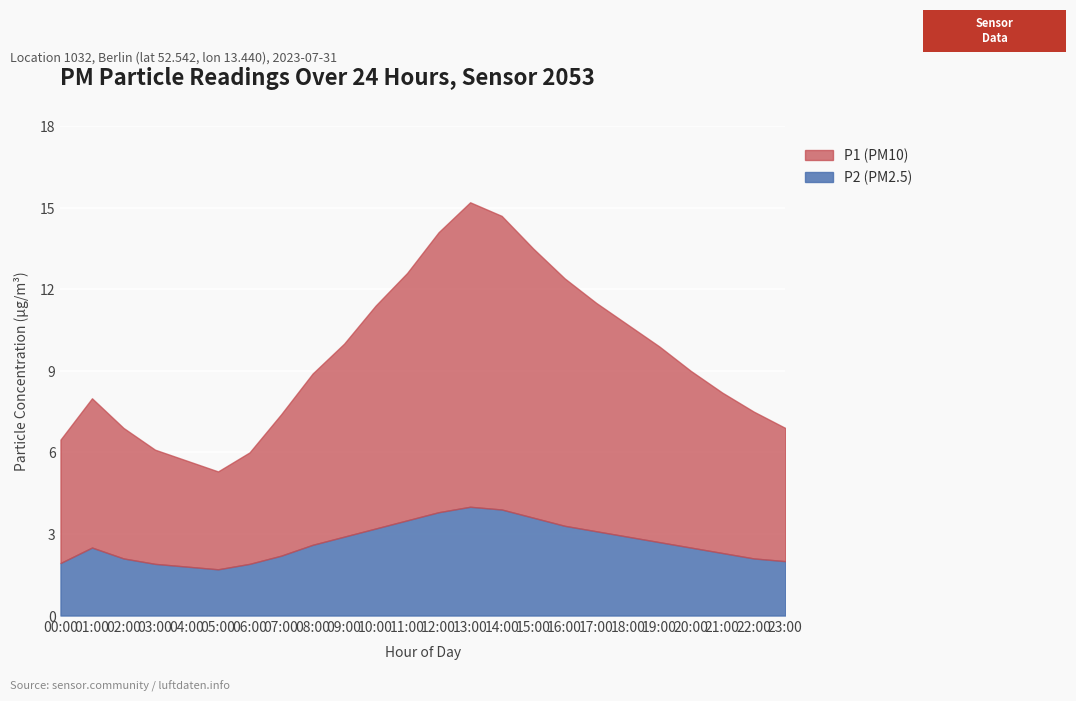

Rank the series by their average value, from lowest to highest.

P2, P1